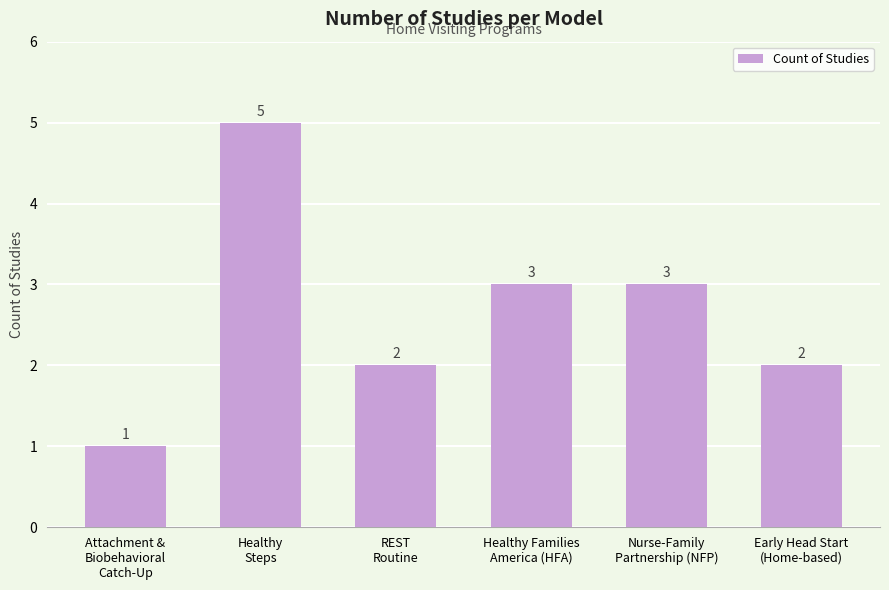

What is the value of the 6th bar from the left?

2